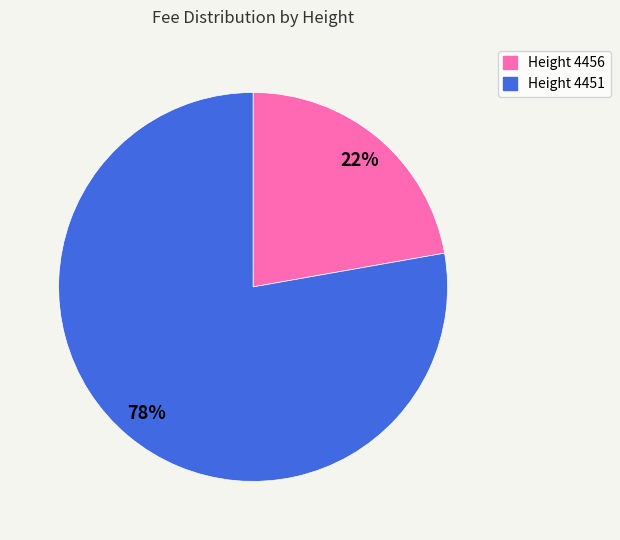

Count the number of slices in the pie.

2